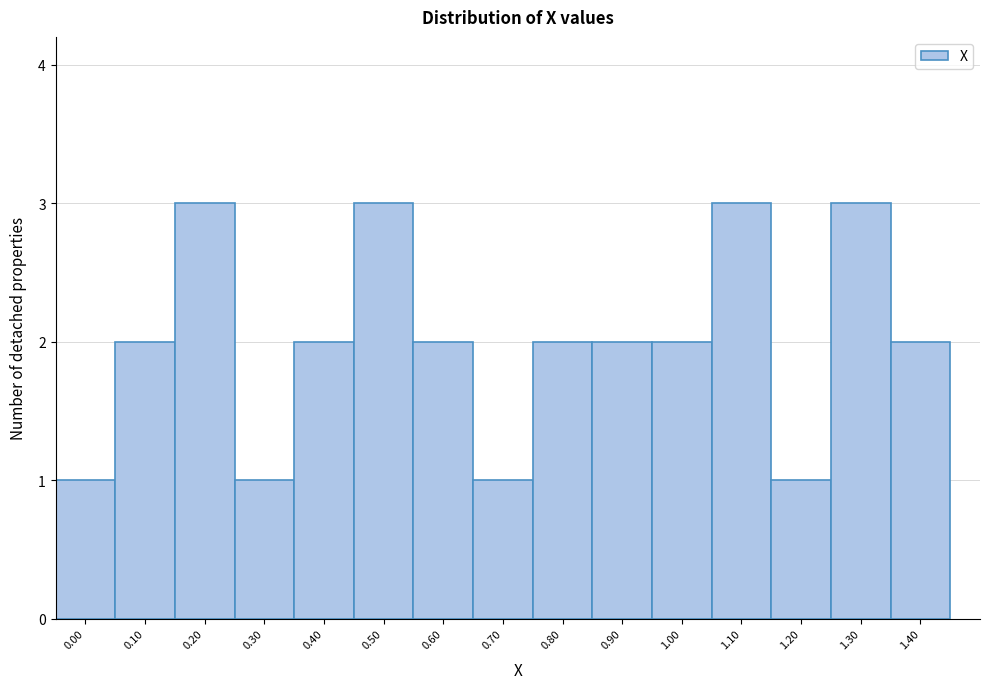

Reading right to left, what are all the values shown in this chart?

1.40=2	1.30=3	1.20=1	1.10=3	1.00=2	0.90=2	0.80=2	0.70=1	0.60=2	0.50=3	0.40=2	0.30=1	0.20=3	0.10=2	0.00=1